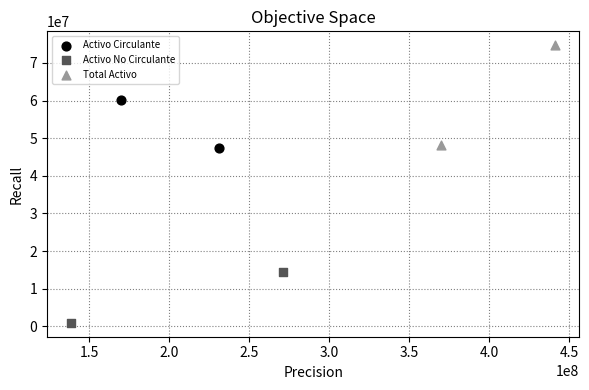

Which series reaches the minimum Y coordinate?

Activo No Circulante